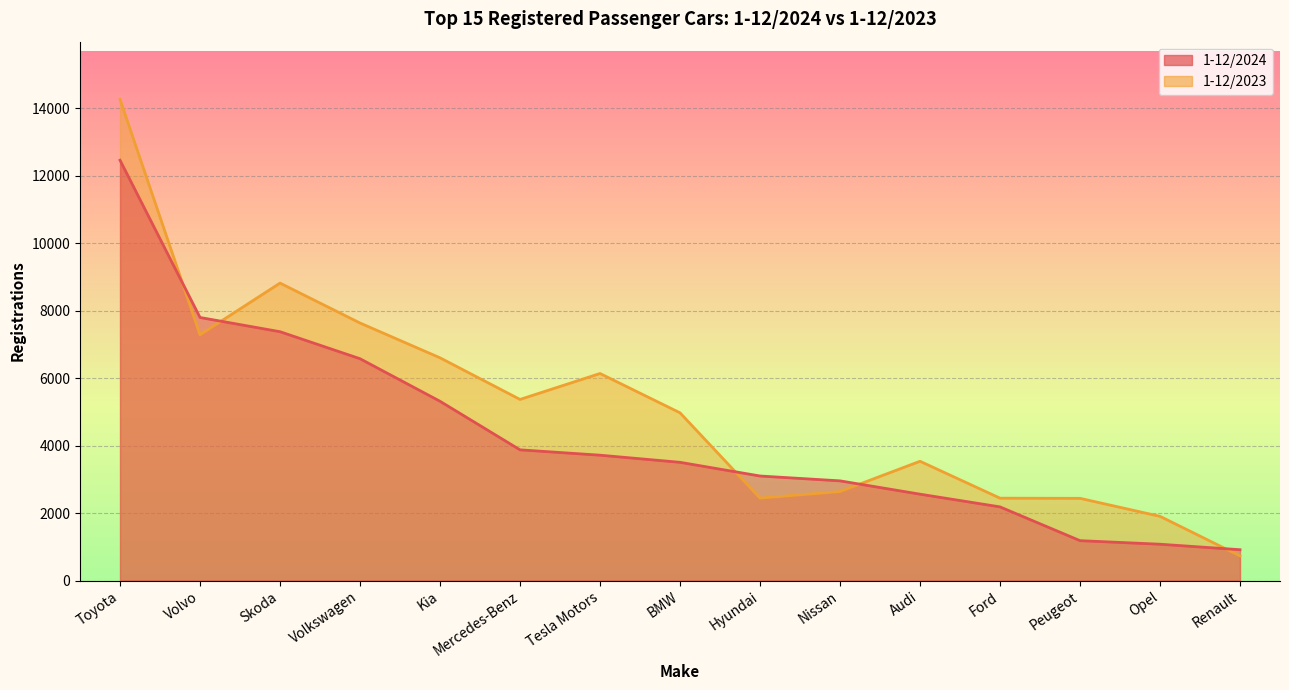

What position from the right is Kia?

11